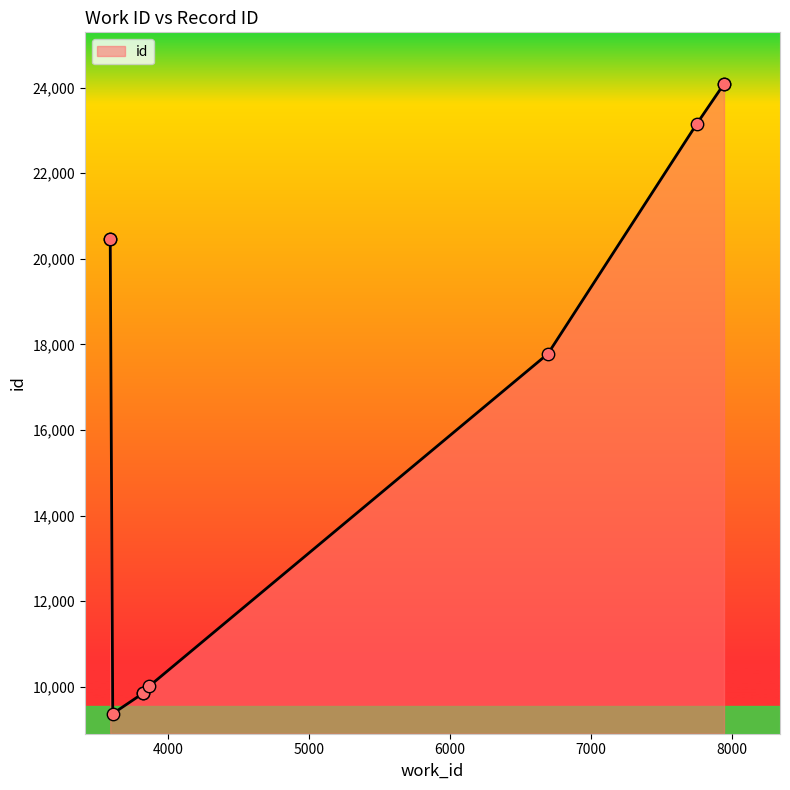

What is the change in value from 3825 to 3866?

+158